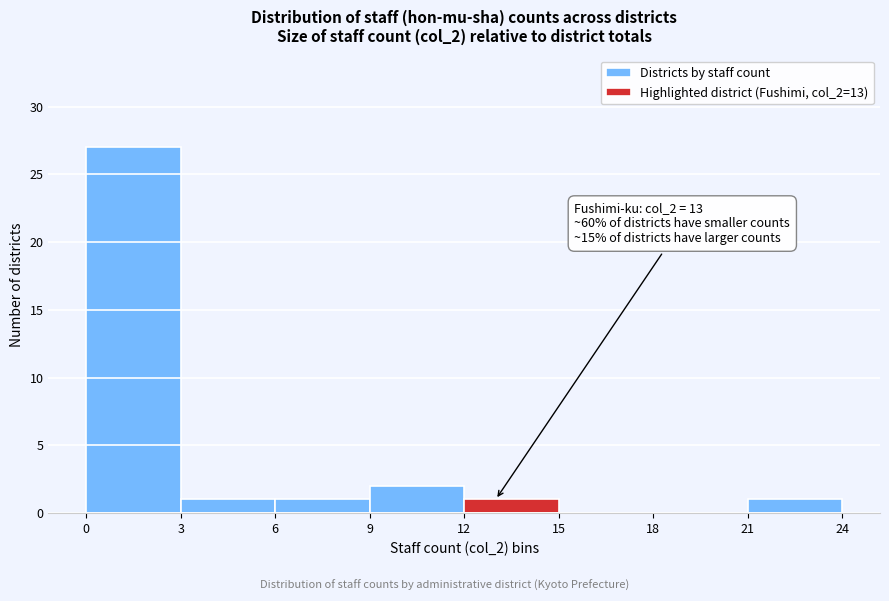

Over which range of the x-axis is the bar tallest?

0 to 3